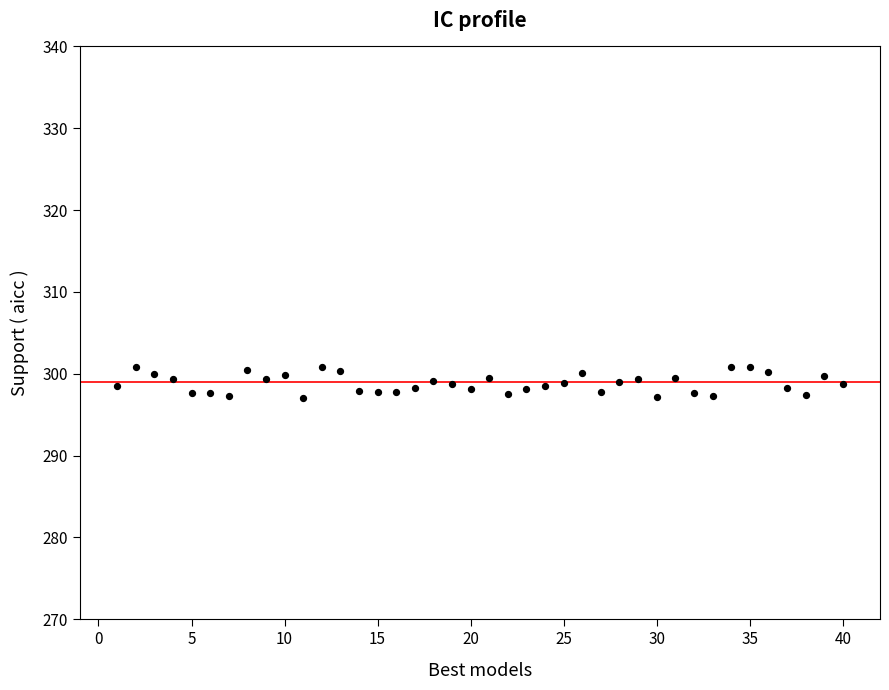

What is the range of X values (max minus min)?

39.0